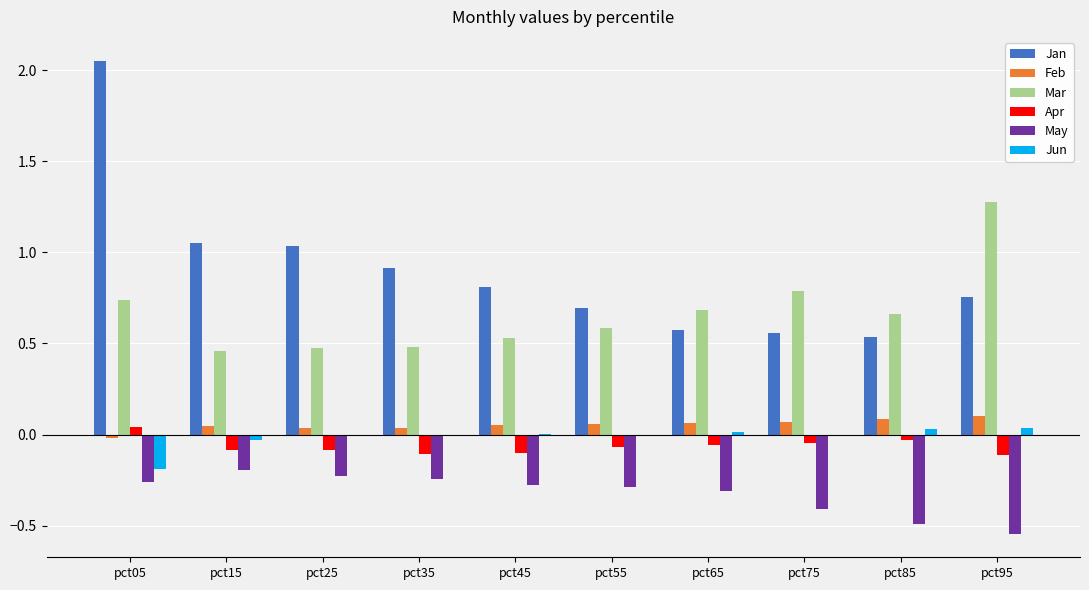

What are all the series names shown in the legend?

Jan, Feb, Mar, Apr, May, Jun